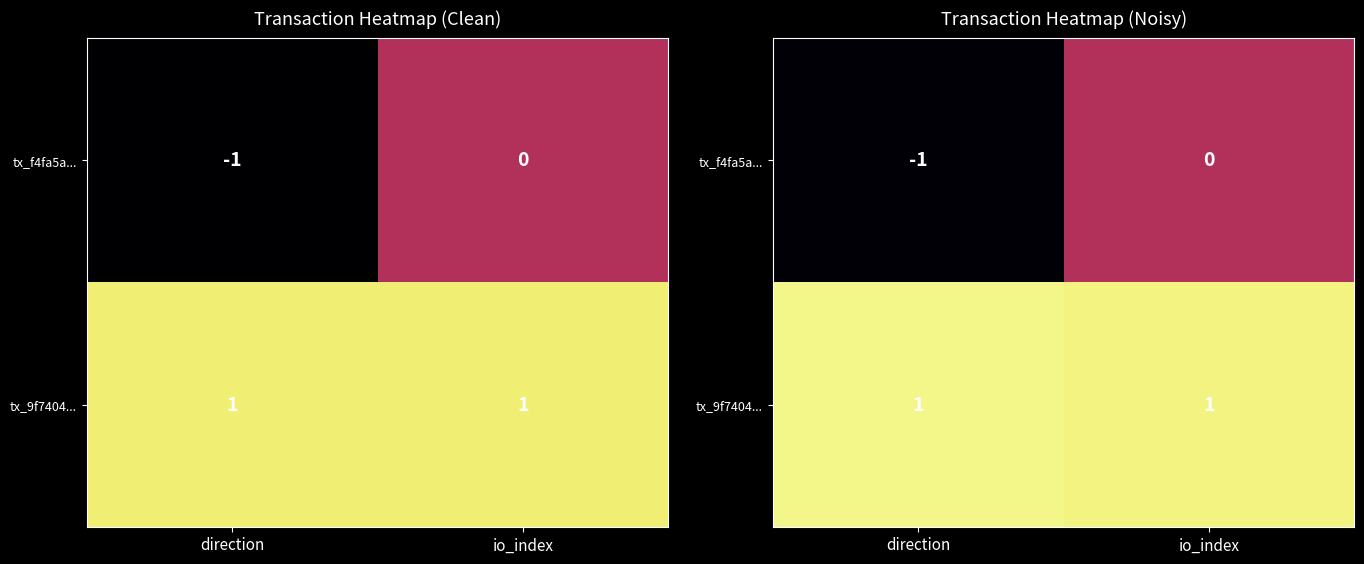

True or false: tx_9f7404... has a value of 1.0 at io_index.

False